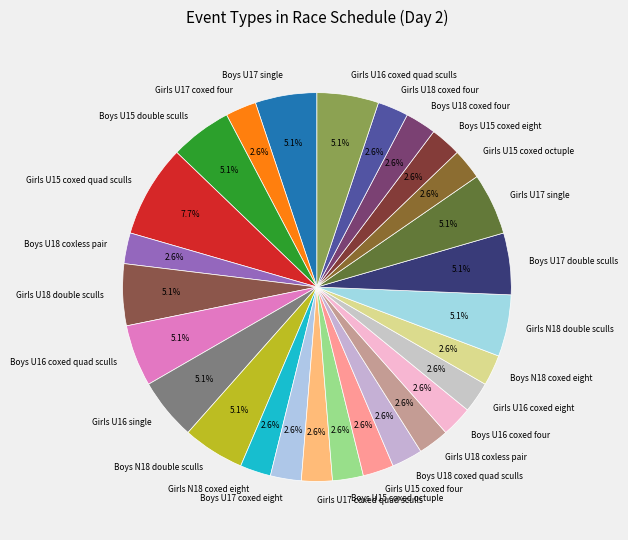

Which category has the biggest portion of the pie?

Girls U15 coxed quad sculls